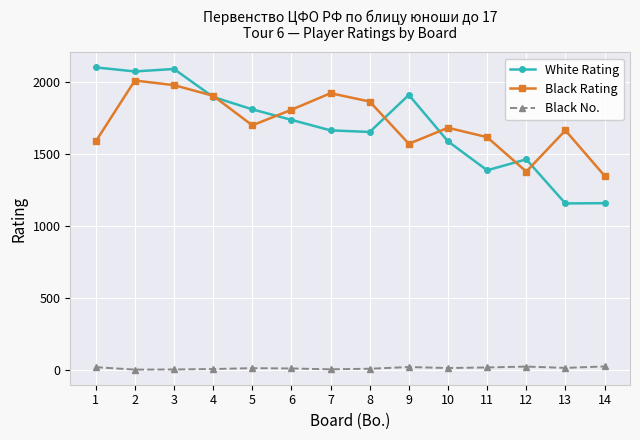

Is this an area chart (filled region under the line)?

No